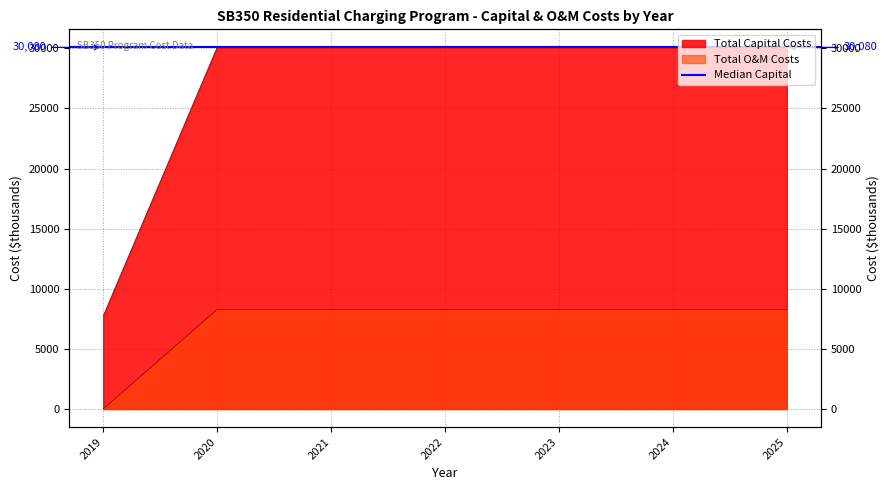

What value does the Total Capital Costs series have at 2024?

30079.7